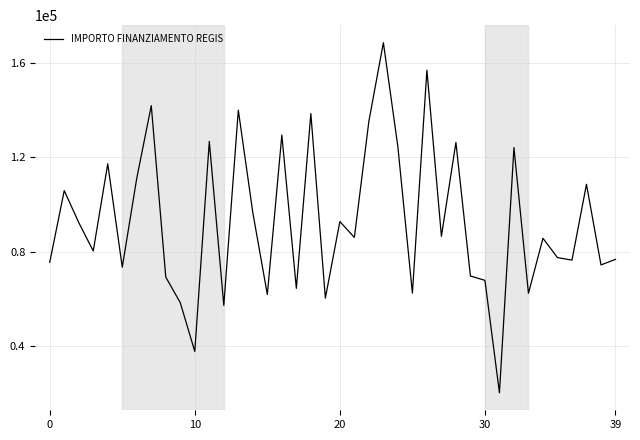

What is the smallest value displayed?

20035.6